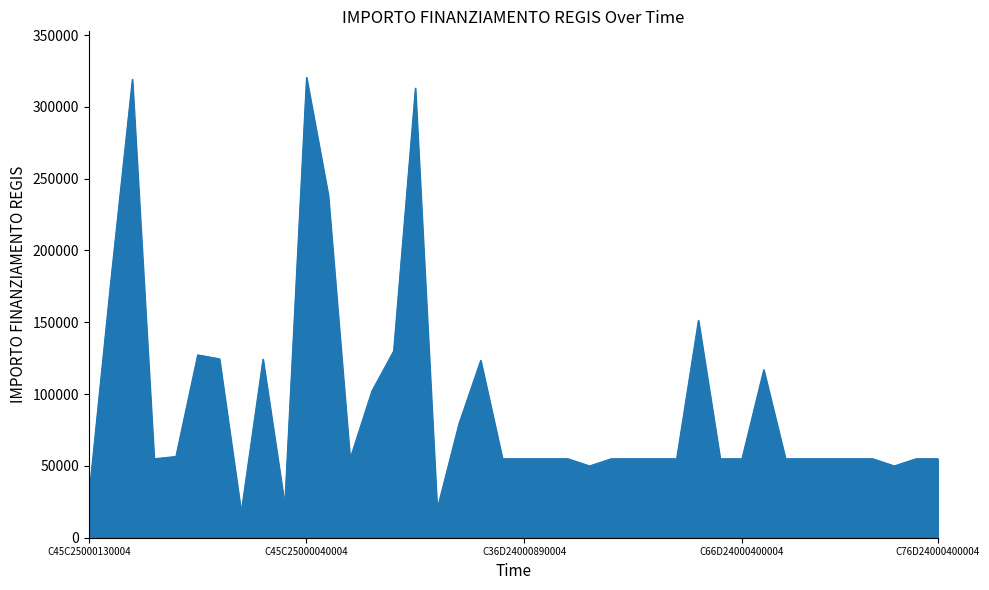

What is the difference between the maximum and minimum values?

302745.6